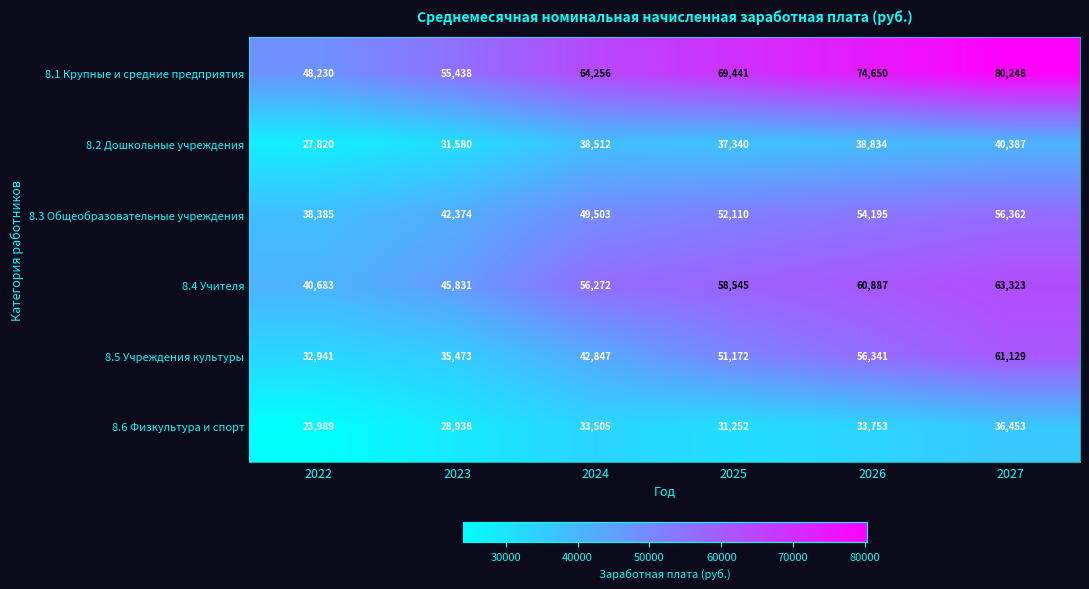

At which label is 8.6 Физкультура и спорт closest to 30221?

2025